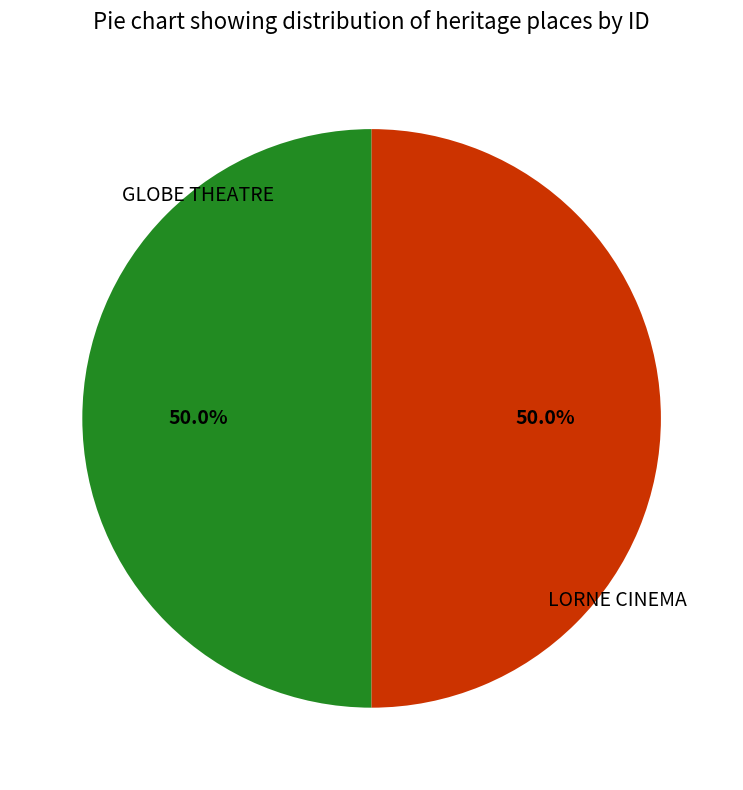

How many slices are in this pie chart?

2